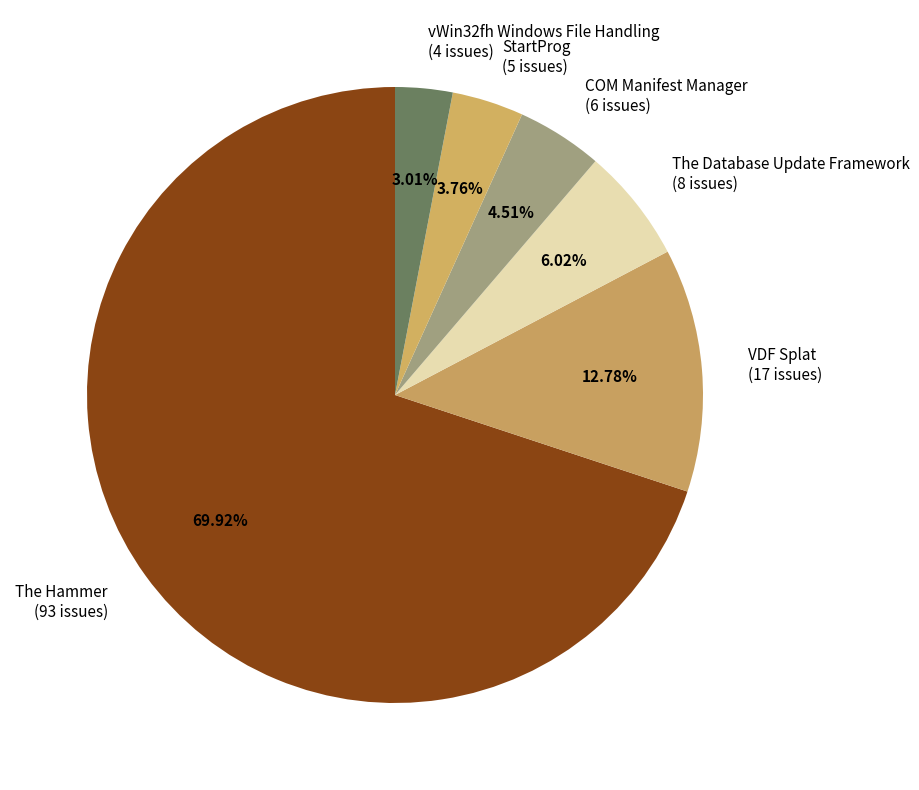

Approximately how many times larger is the value at StartProg (5 issues) compared to VDF Splat (17 issues)?

0.3